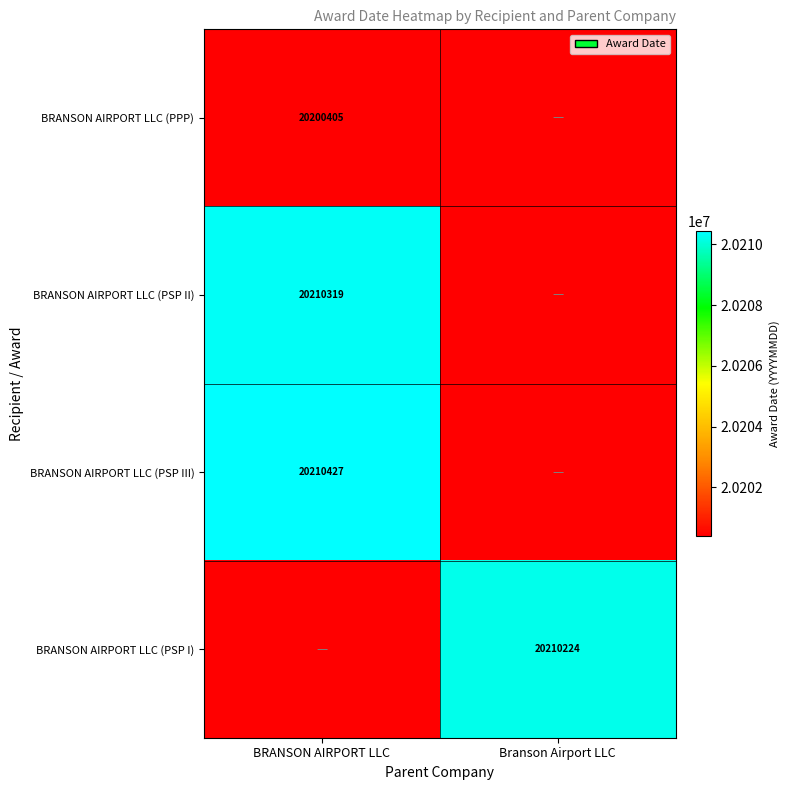

True or false: BRANSON AIRPORT LLC (PSP III) has a value of 6249740 at BRANSON AIRPORT LLC.

False